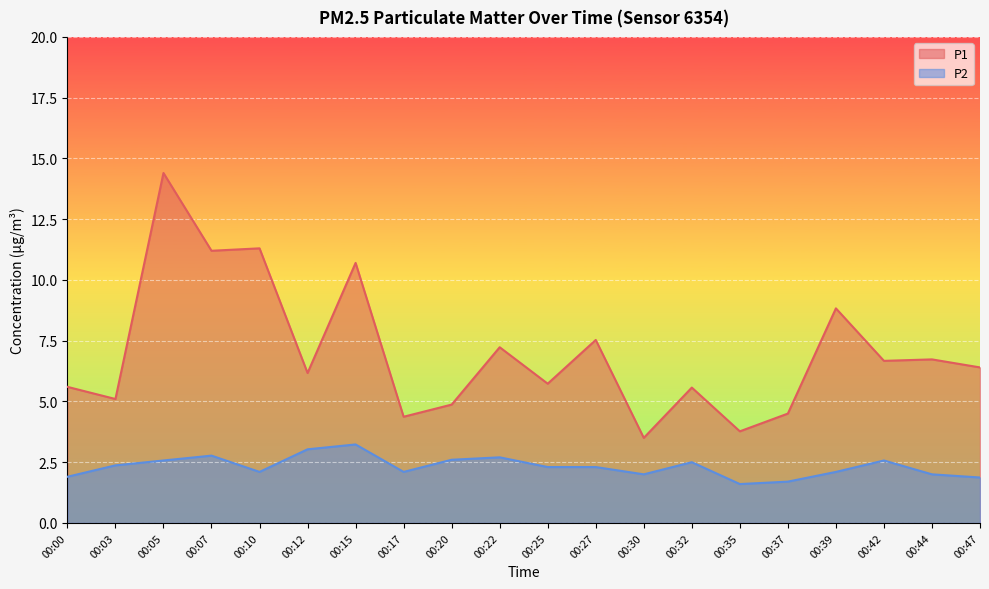

How many distinct data groups are displayed?

2